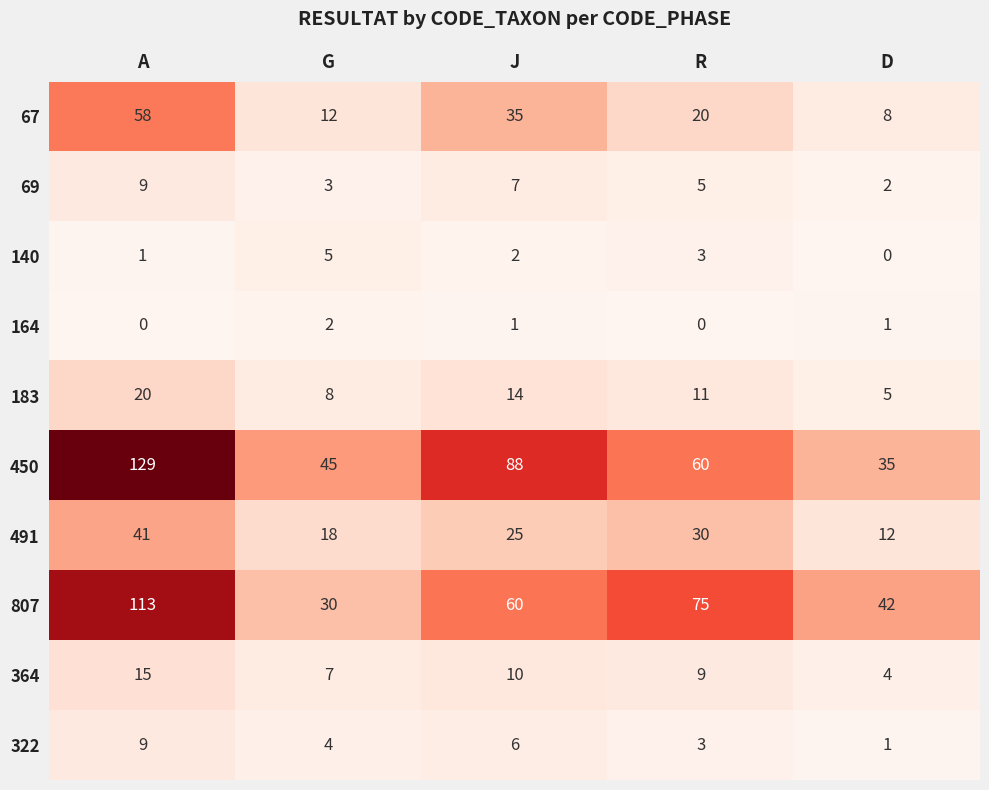

At which category does the chart reach its peak across all series?

A